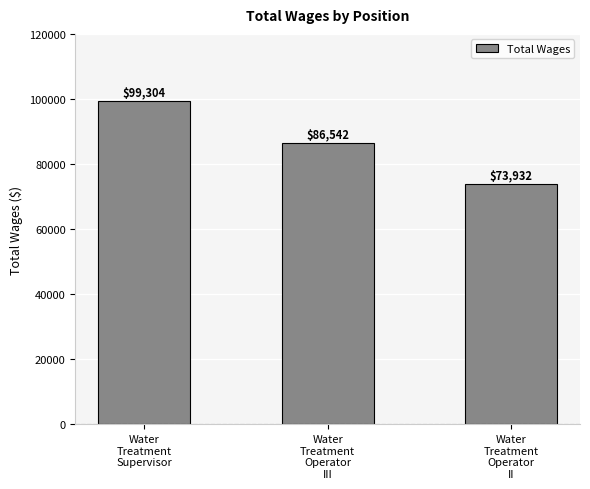

How many bars are there in total?

3